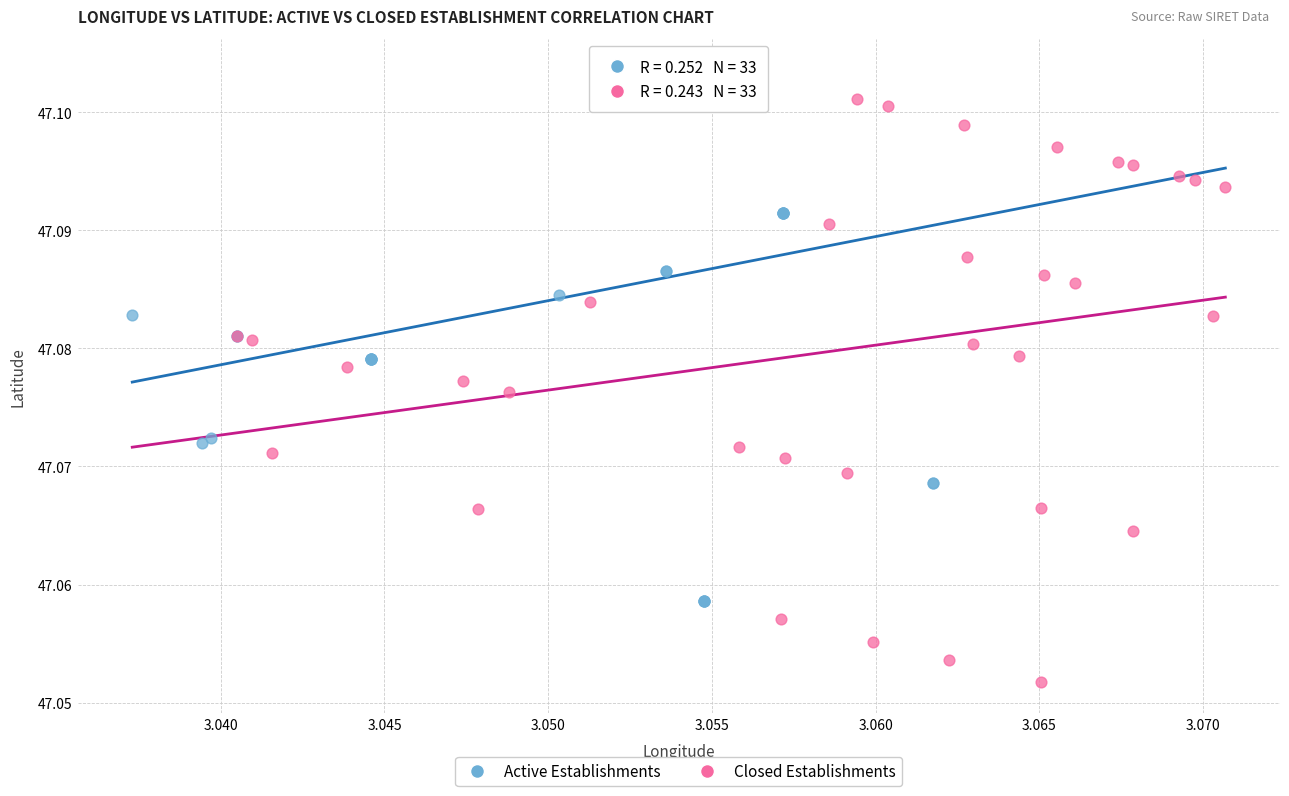

Which series contains the highest Y value?

Active Establishments